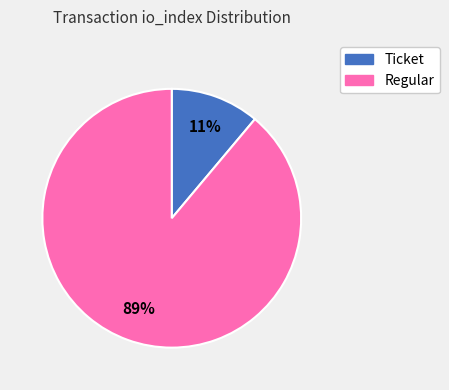

How many segments does this pie chart have?

2